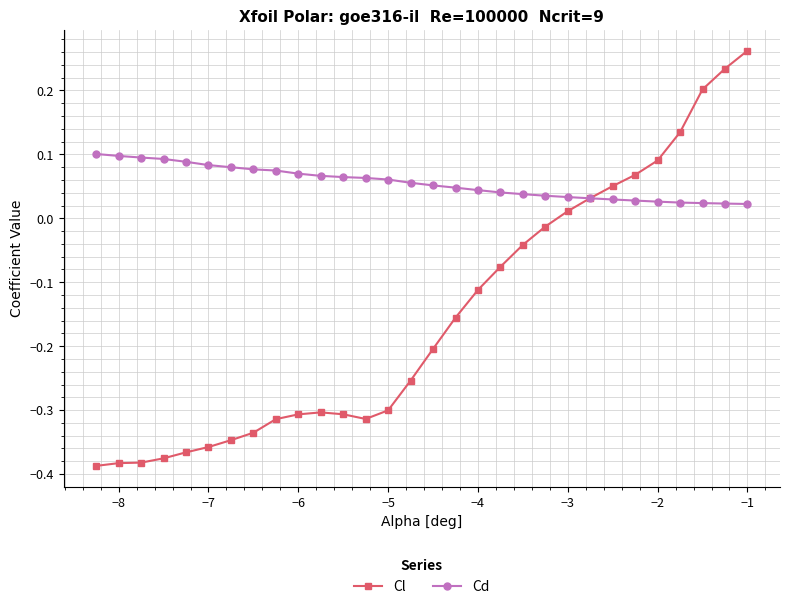

After their last crossing, which series has the higher values: Cl or Cd?

Cl